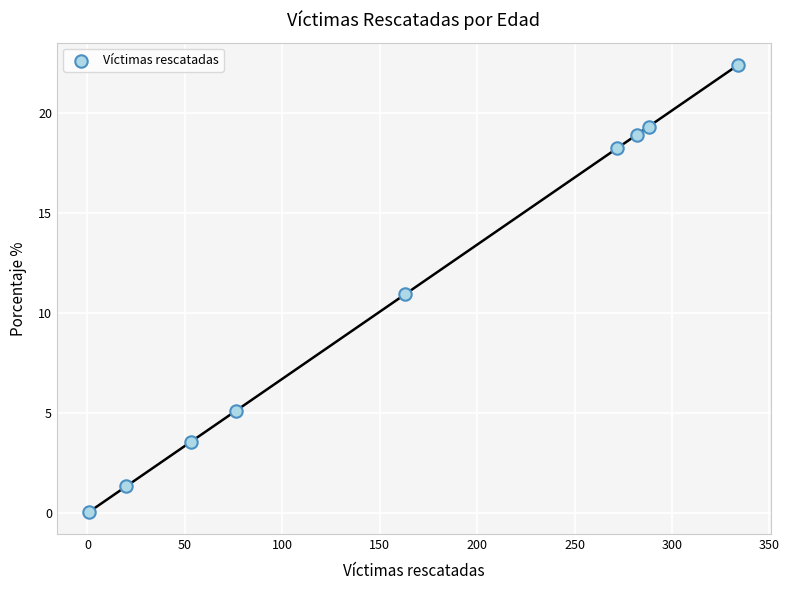

What is the average Y value?

11.1